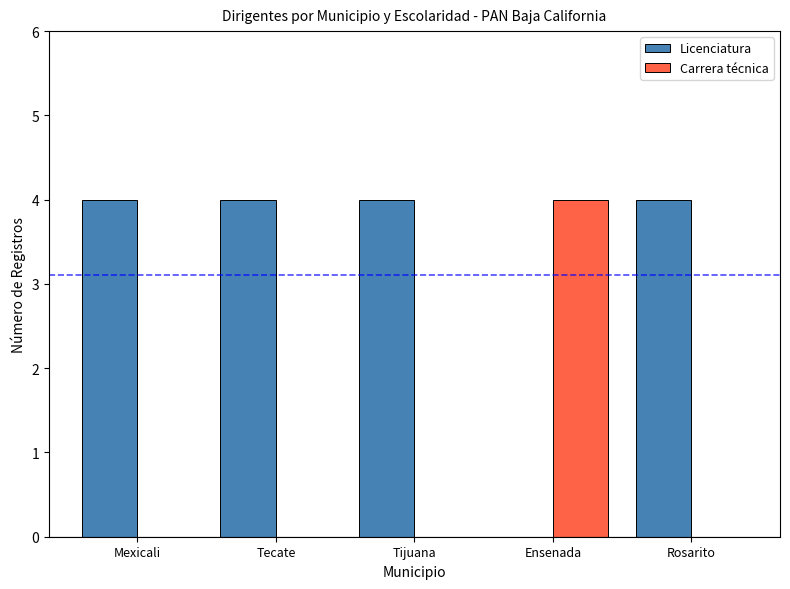

Is it true that Licenciatura equals 1 at Mexicali?

False